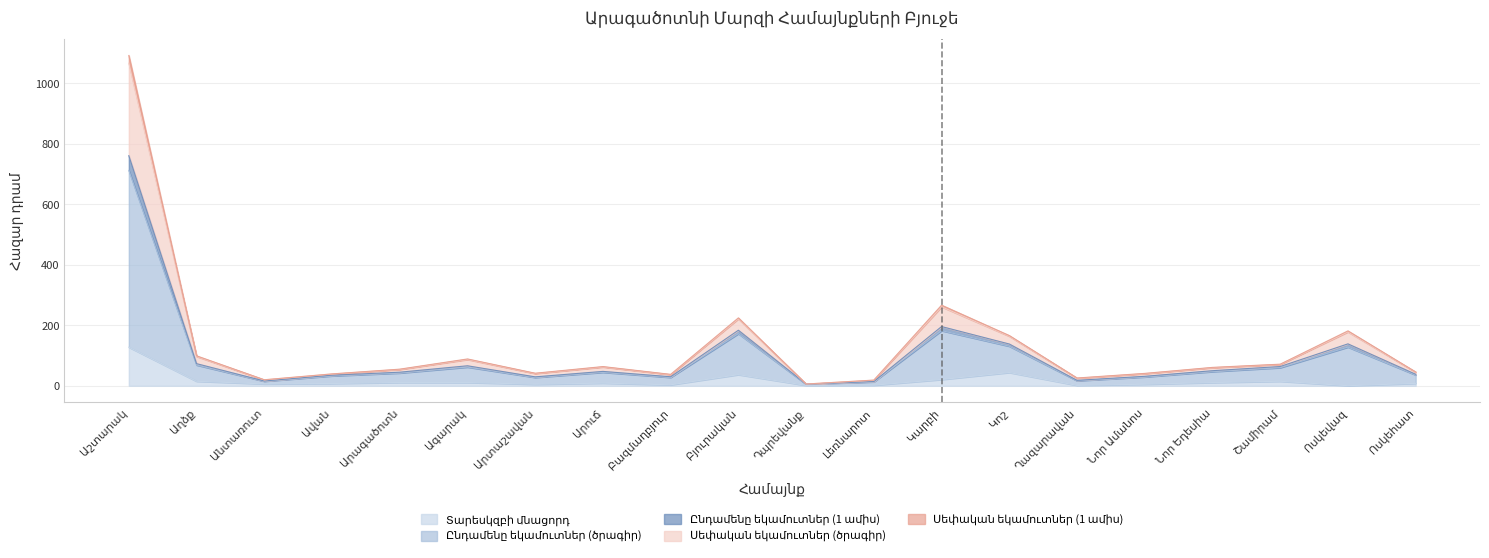

True or false: Տարեսկզբի մնացորդ has a value of 5.1 at Նոր Ամանոս.

True